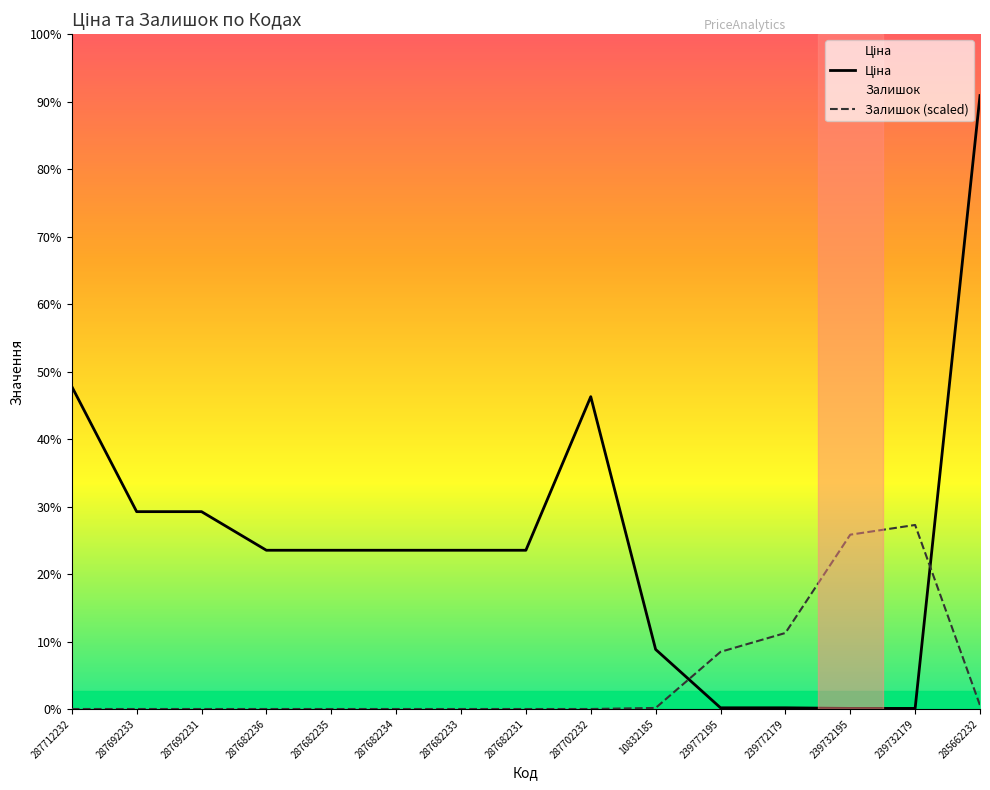

What is the label of the 12th point from the left?

239772179